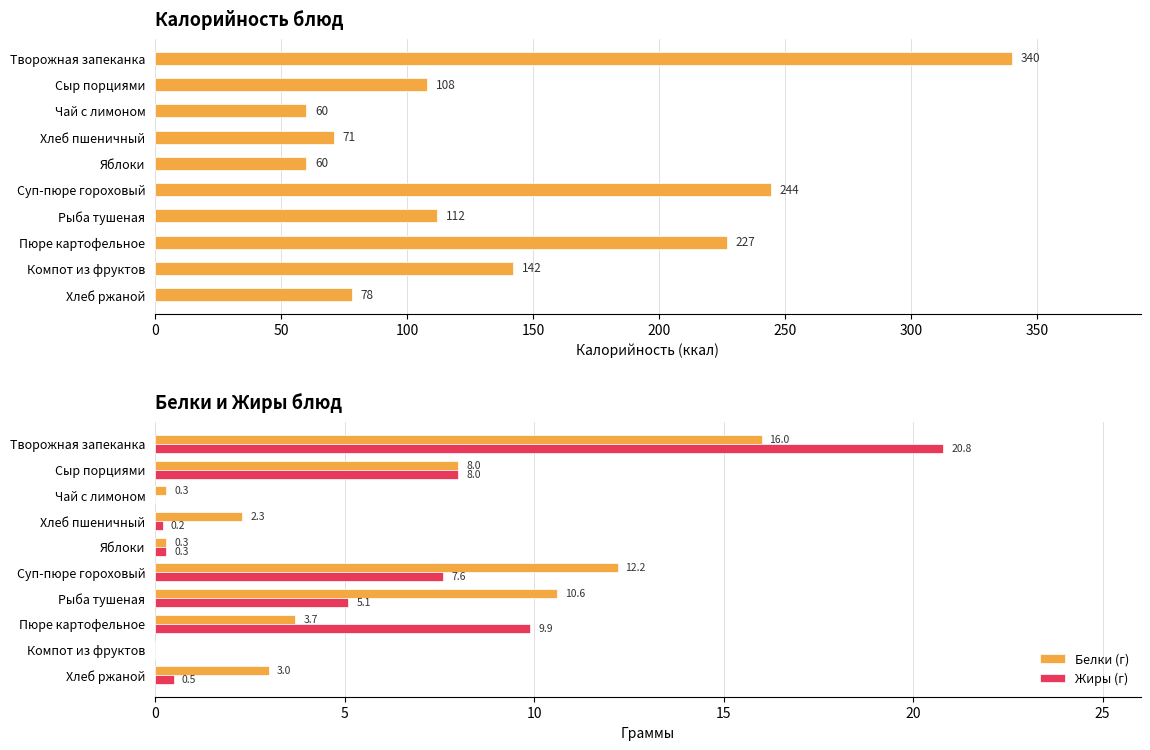

What is the highest value of the Белки (г) series?

16.0